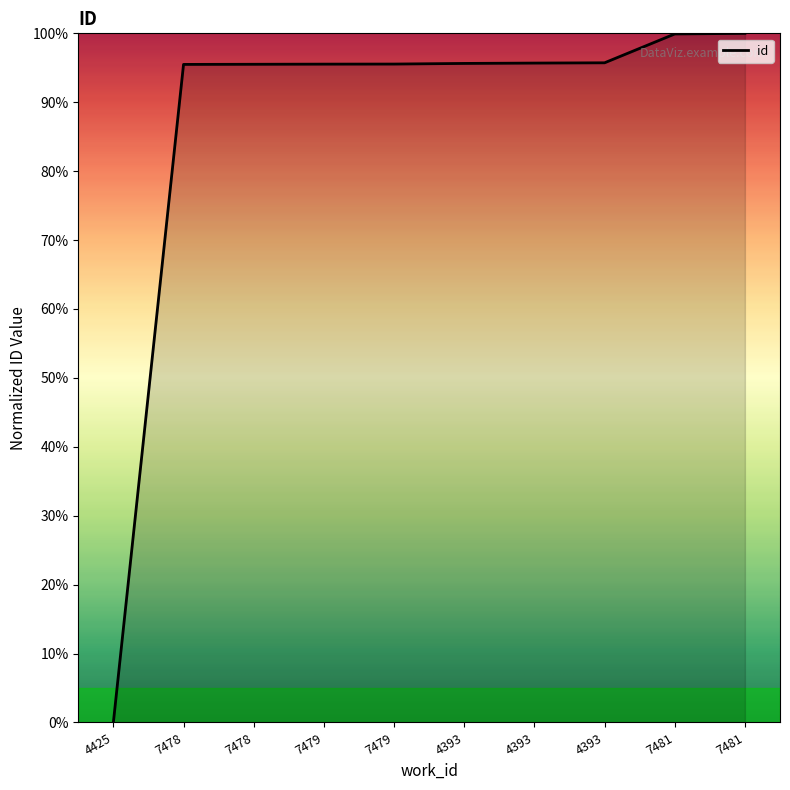

Between 7478 and 4393, which is larger?

4393